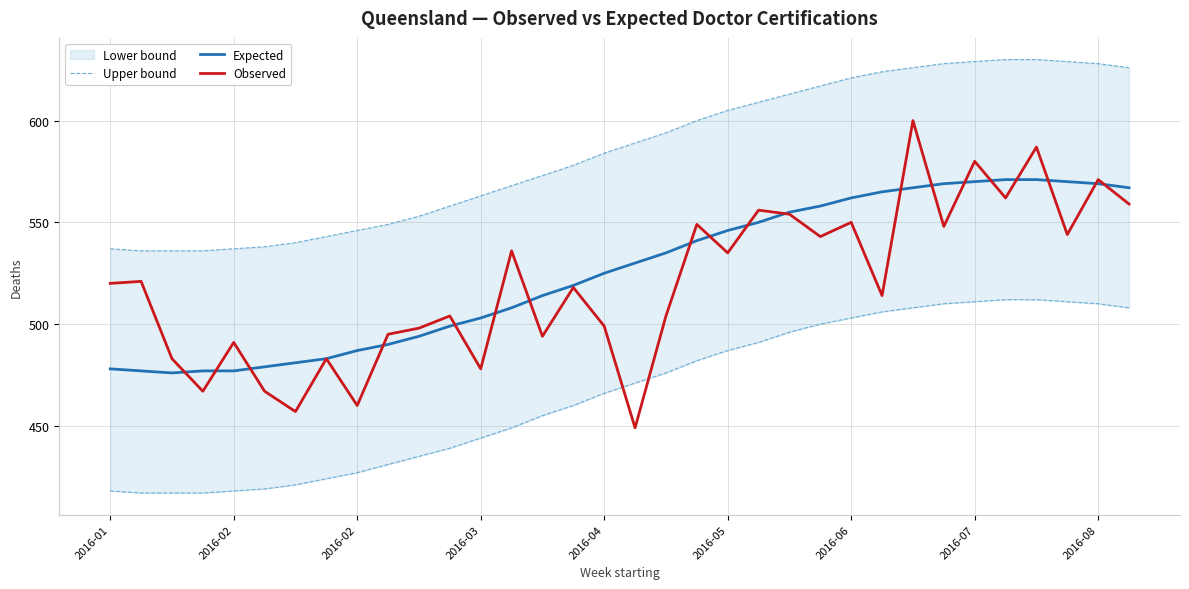

At which category is the sum across all series the highest?

26